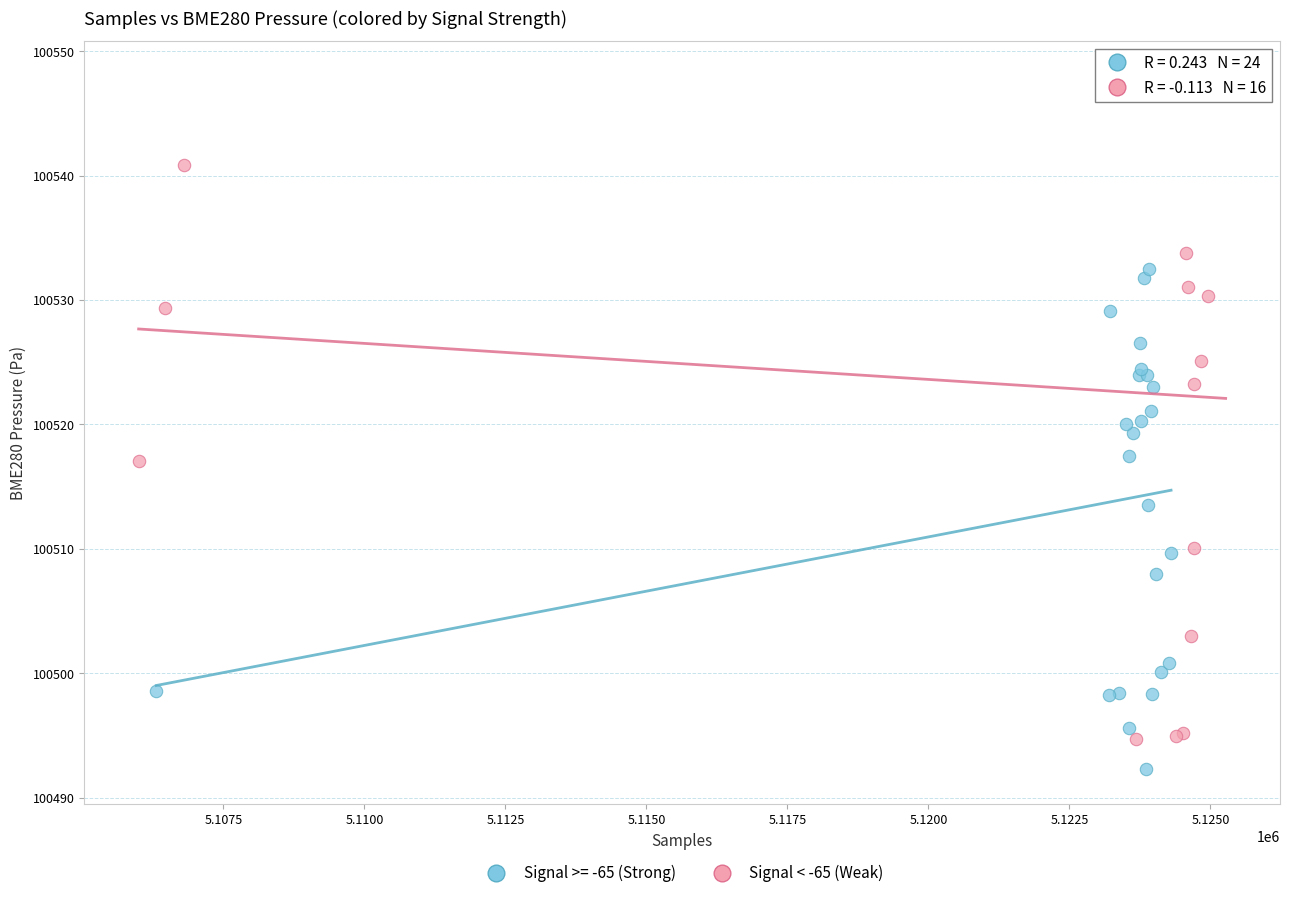

Which series reaches the minimum Y coordinate?

Signal >= -65 (Strong)